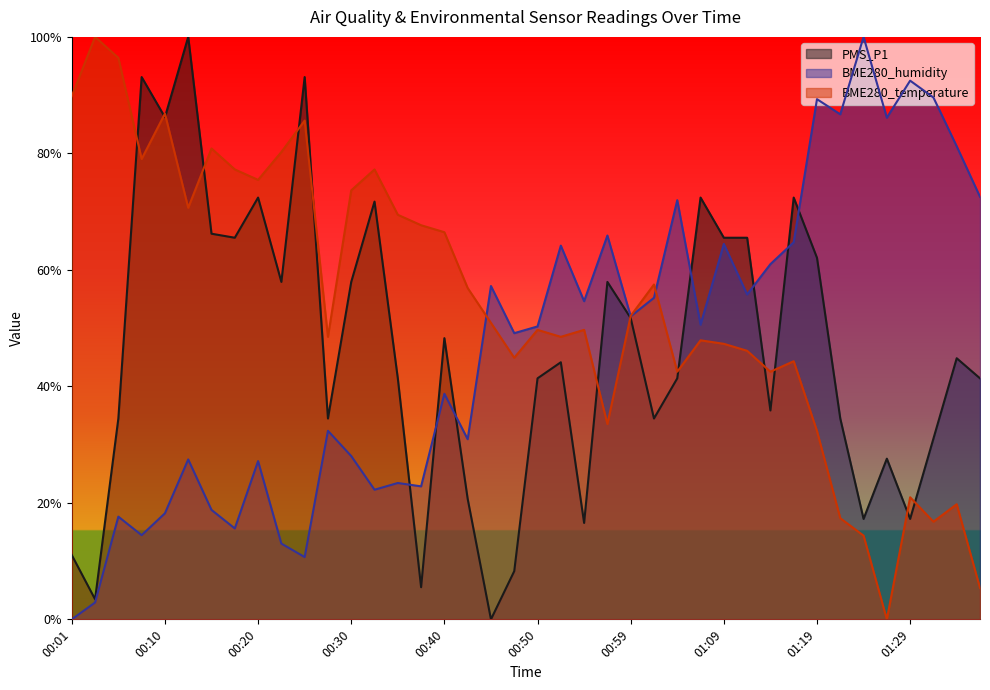

Reading left to right, transcribe all the data shown in this chart.

PMS_P1: 0.1	0.0	0.3	0.9	0.9	1.0	0.7	0.7	0.7	0.6	0.9	0.3	0.6	0.7	0.4	0.1	0.5	0.2	0.0	0.1	0.4	0.4	0.2	0.6	0.5	0.3	0.4	0.7	0.7	0.7	0.4	0.7	0.6	0.3	0.2	0.3	0.2	0.3	0.4	0.4
BME280_humidity: 0.0	0.0	0.2	0.1	0.2	0.3	0.2	0.2	0.3	0.1	0.1	0.3	0.3	0.2	0.2	0.2	0.4	0.3	0.6	0.5	0.5	0.6	0.5	0.7	0.5	0.6	0.7	0.5	0.6	0.6	0.6	0.6	0.9	0.9	1.0	0.9	0.9	0.9	0.8	0.7
BME280_temperature: 0.9	1.0	1.0	0.8	0.9	0.7	0.8	0.8	0.8	0.8	0.9	0.5	0.7	0.8	0.7	0.7	0.7	0.6	0.5	0.4	0.5	0.5	0.5	0.3	0.5	0.6	0.4	0.5	0.5	0.5	0.4	0.4	0.3	0.2	0.1	0.0	0.2	0.2	0.2	0.1